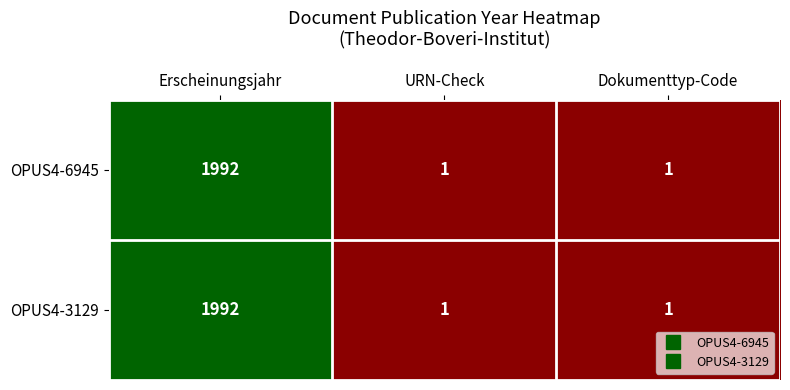

How many data points in OPUS4-6945 are above 1?

1